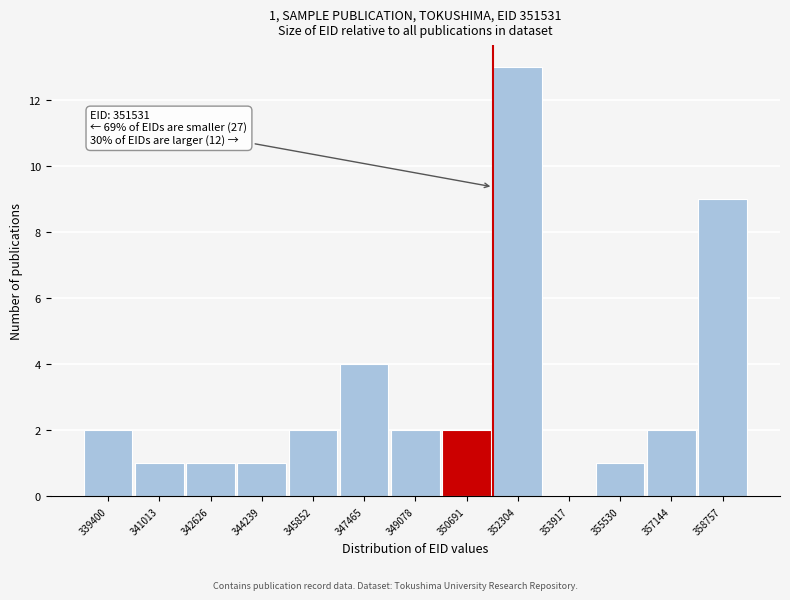

Over which range of the x-axis is the bar tallest?

351600 to 353200